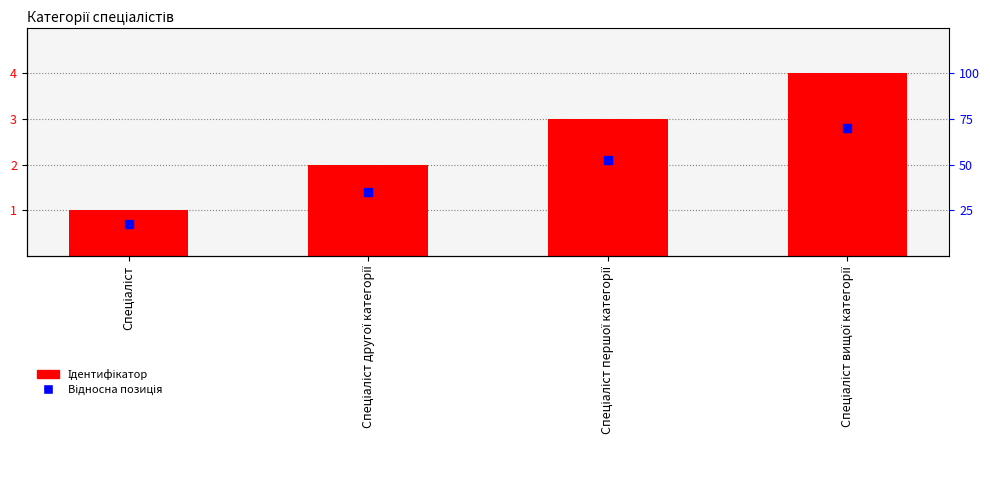

What is the difference between the values at Спеціаліст другої категорії and Спеціаліст вищої категорії?

2